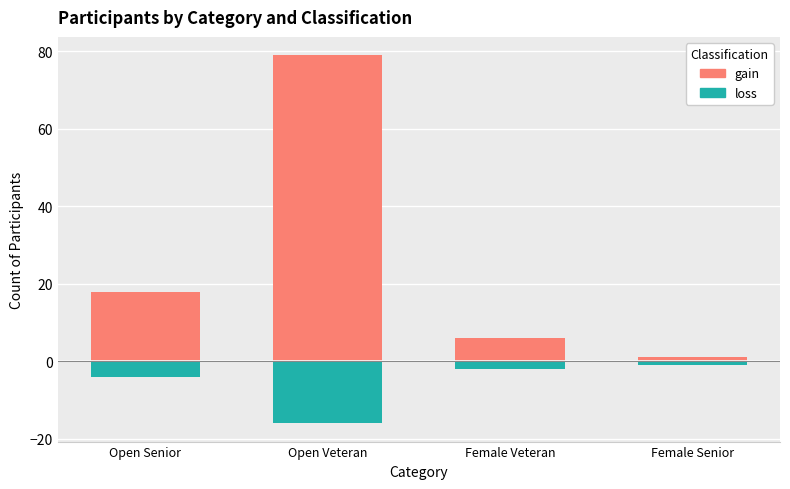

At which category is the sum across all series the highest?

Open Veteran